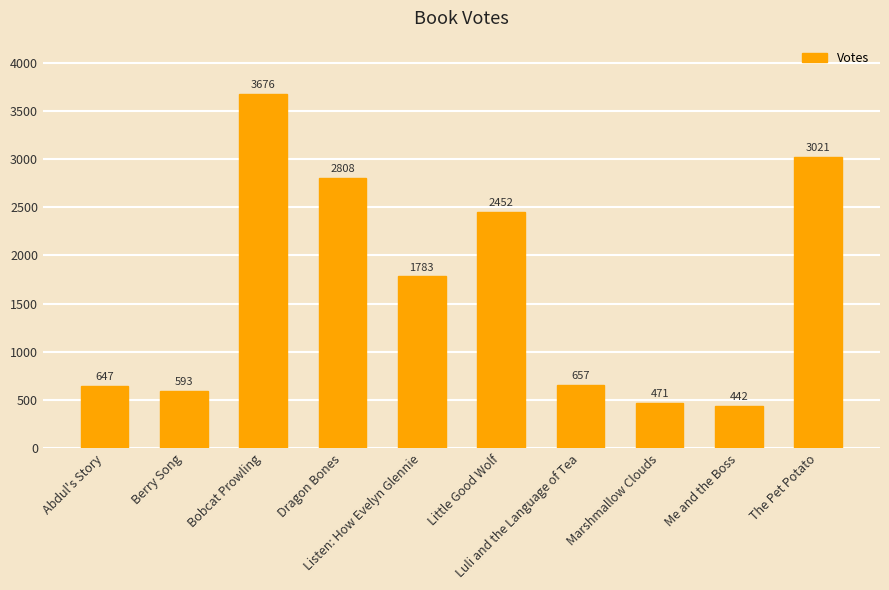

Which category has the highest value across all series?

Bobcat Prowling